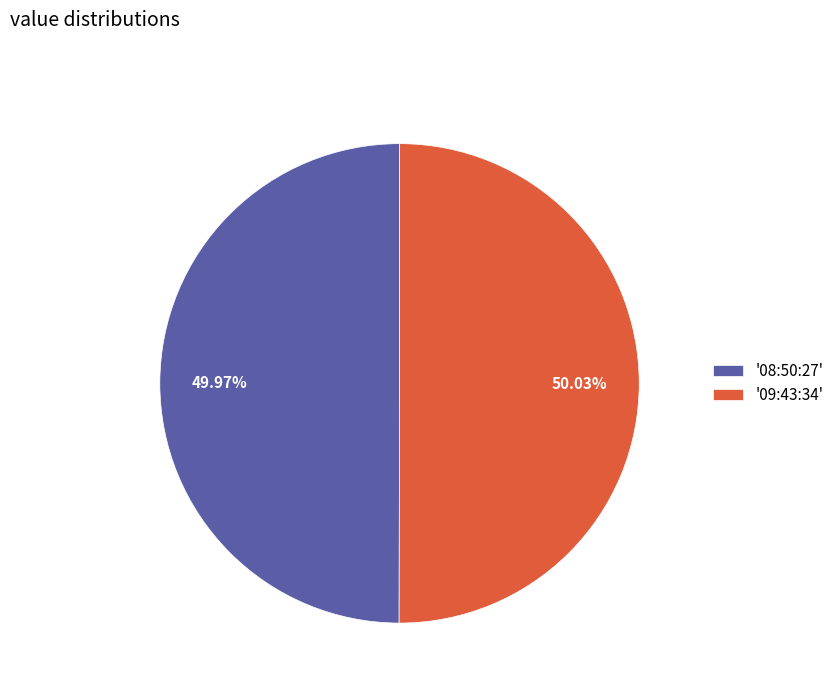

Do '09:43:34' and '08:50:27' together represent more than half of the pie?

Yes